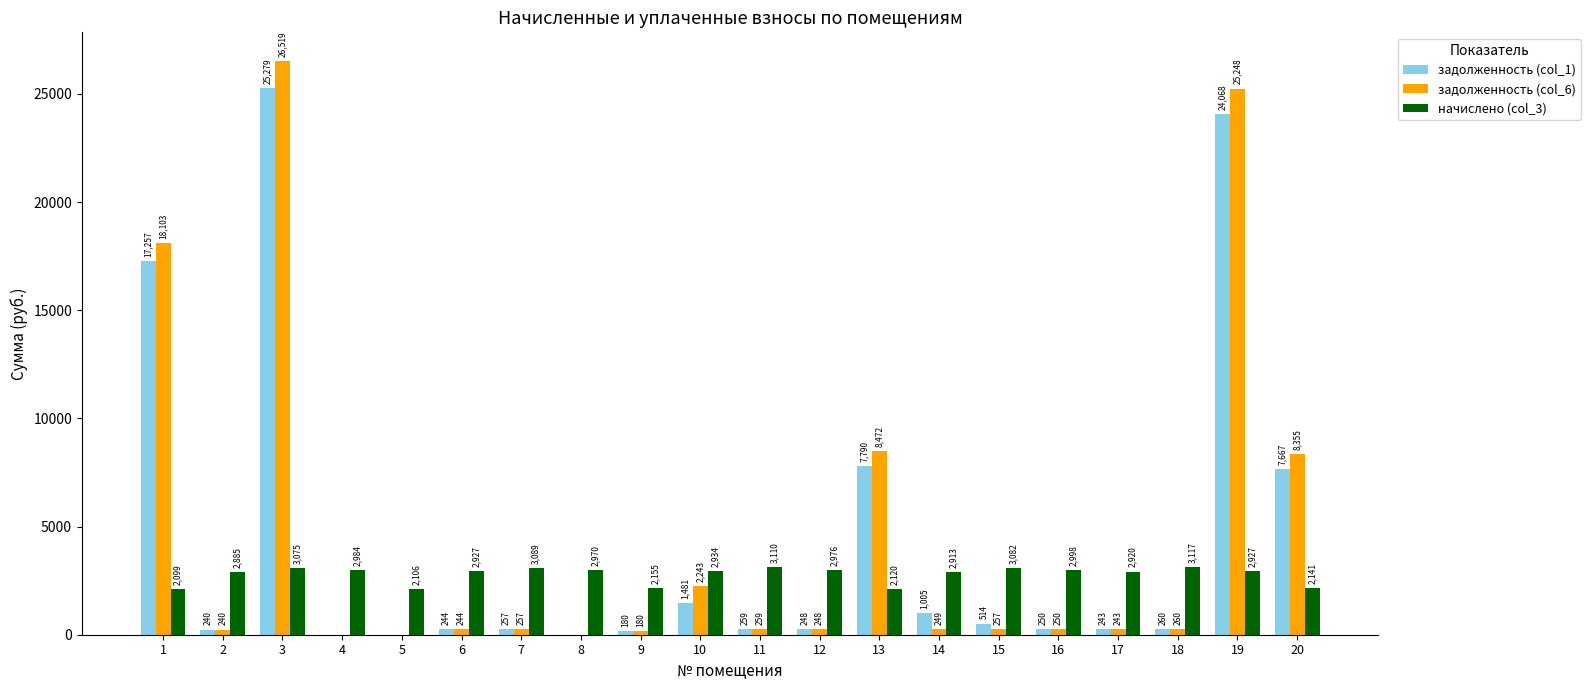

Between 4 and 5, which series saw the biggest shift?

начислено (col_3)